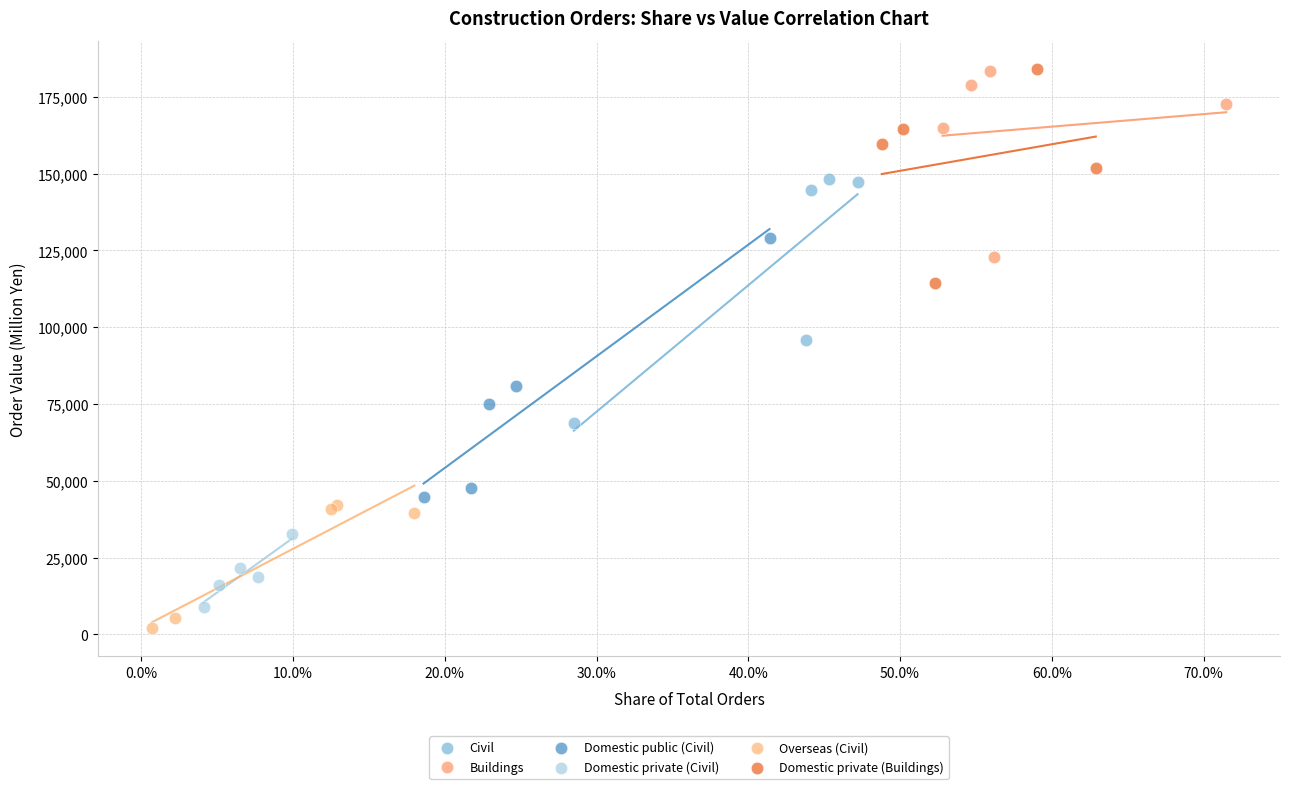

What are all the series names shown in the legend?

Civil, Buildings, Domestic public (Civil), Domestic private (Civil), Overseas (Civil), Domestic private (Buildings)